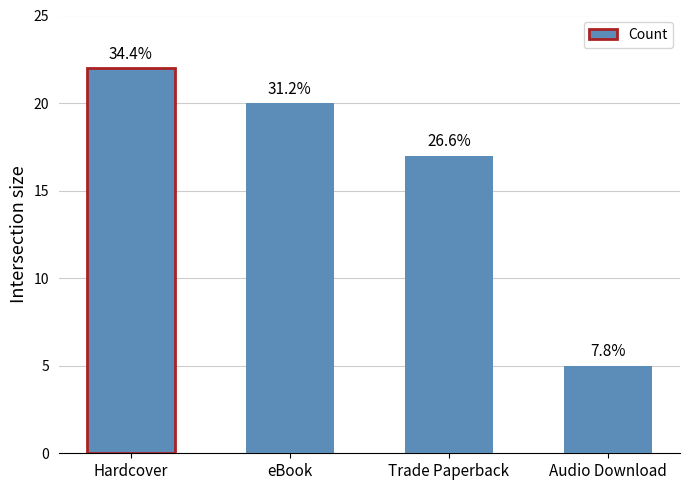

Approximately how many times larger is the value at Trade Paperback compared to Hardcover?

0.8